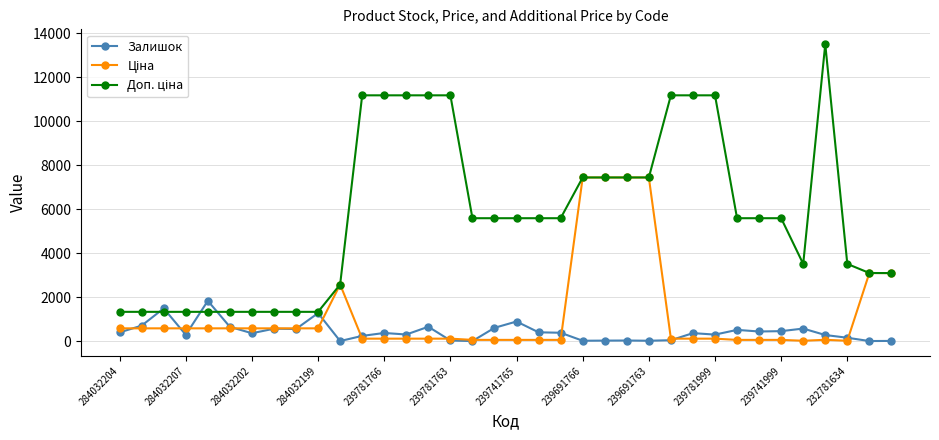

At how many categories does at least one series exceed 7603?

9